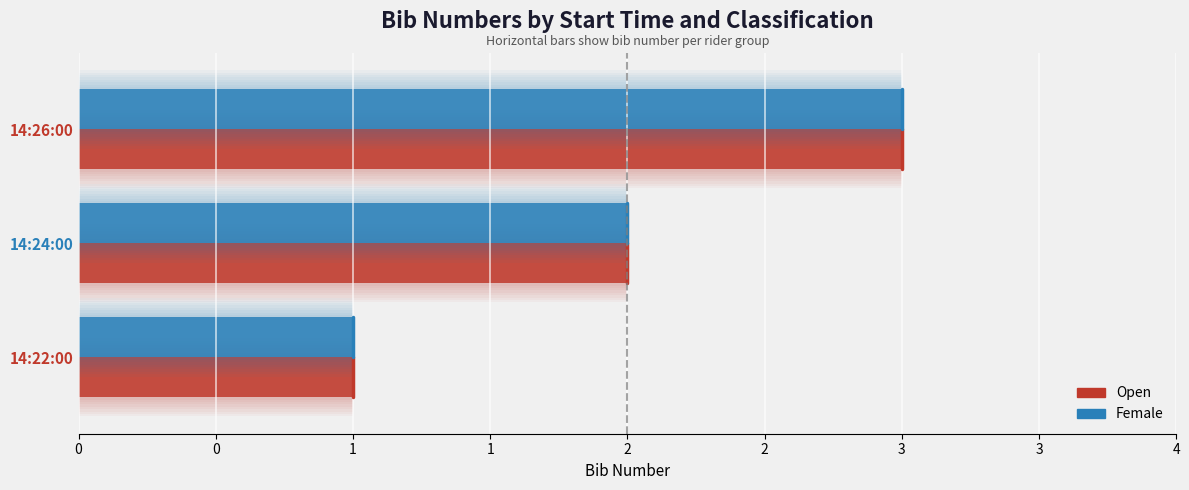

What is the greatest value displayed?

3